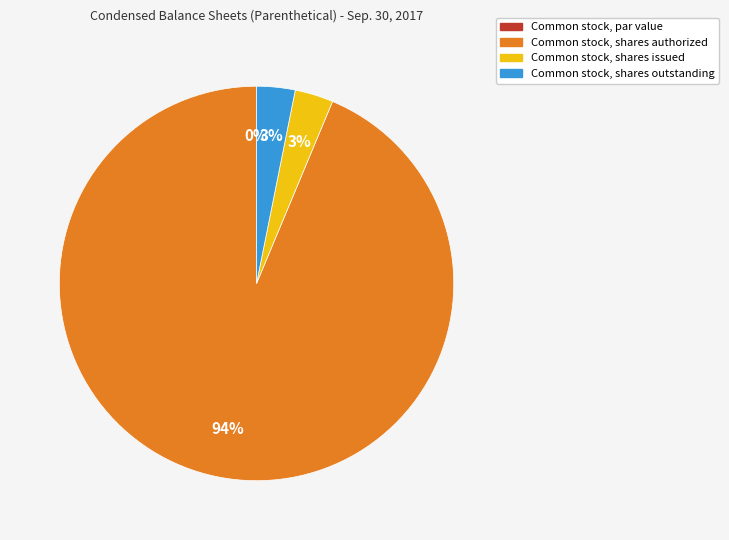

Combined, do Common stock, par value and Common stock, shares authorized account for over 50%?

Yes